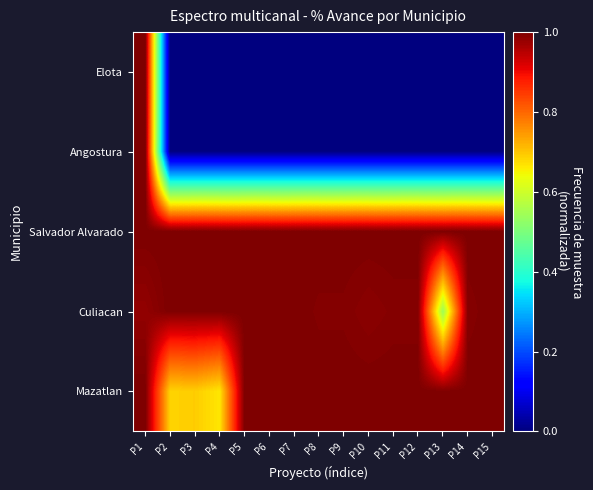

Which has a higher value, P6 or P8?

P6